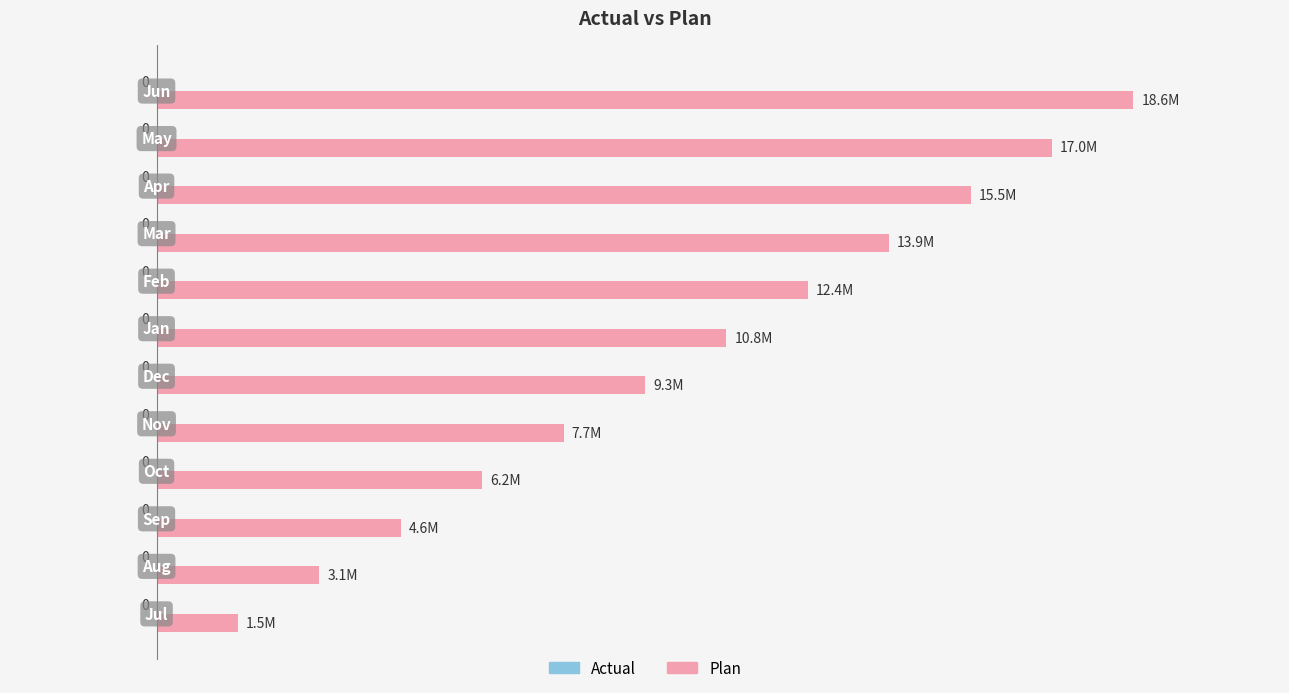

Are the bars horizontal?

Yes